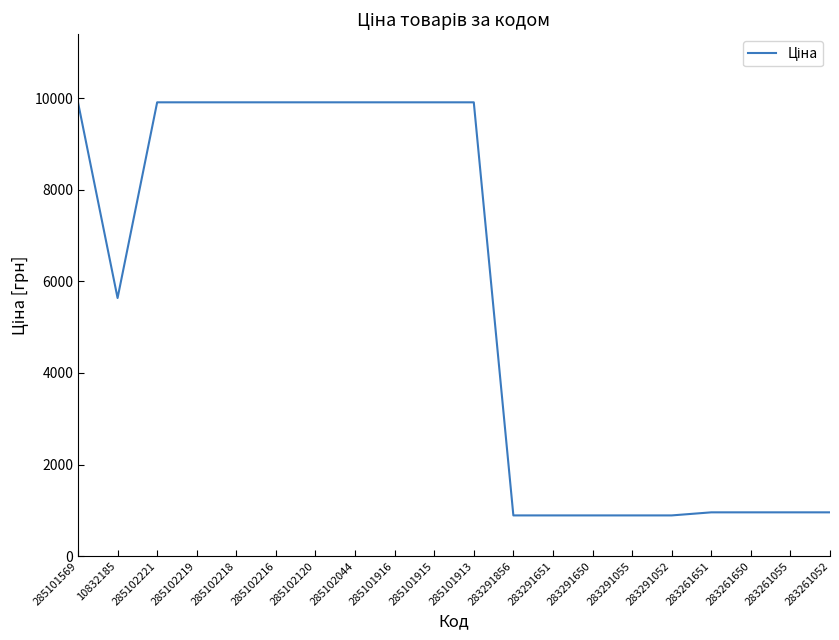

What is the difference between the maximum and minimum values?

9018.6